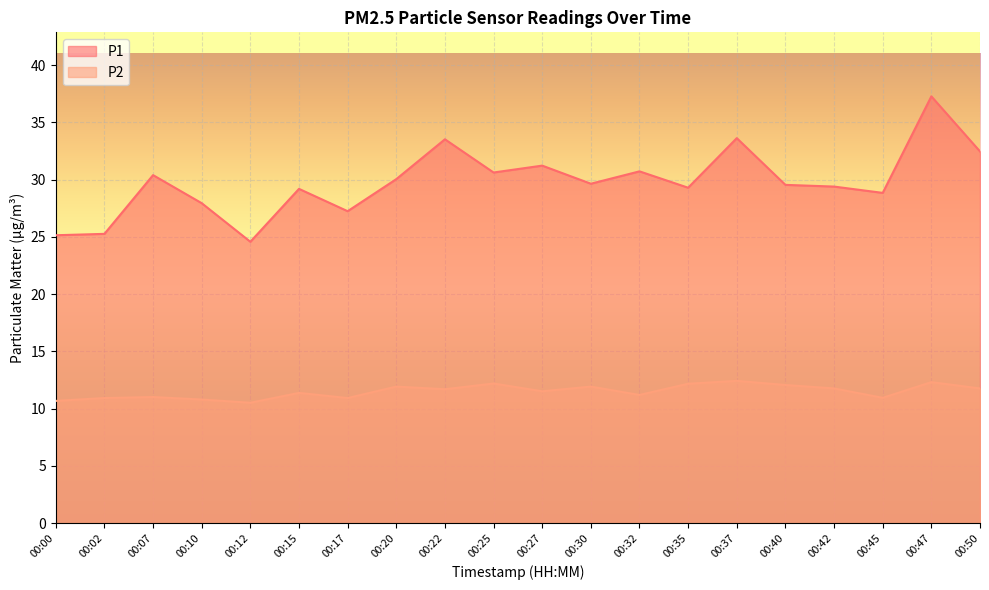

True or false: P1 has more than 1 interior local peaks.

True